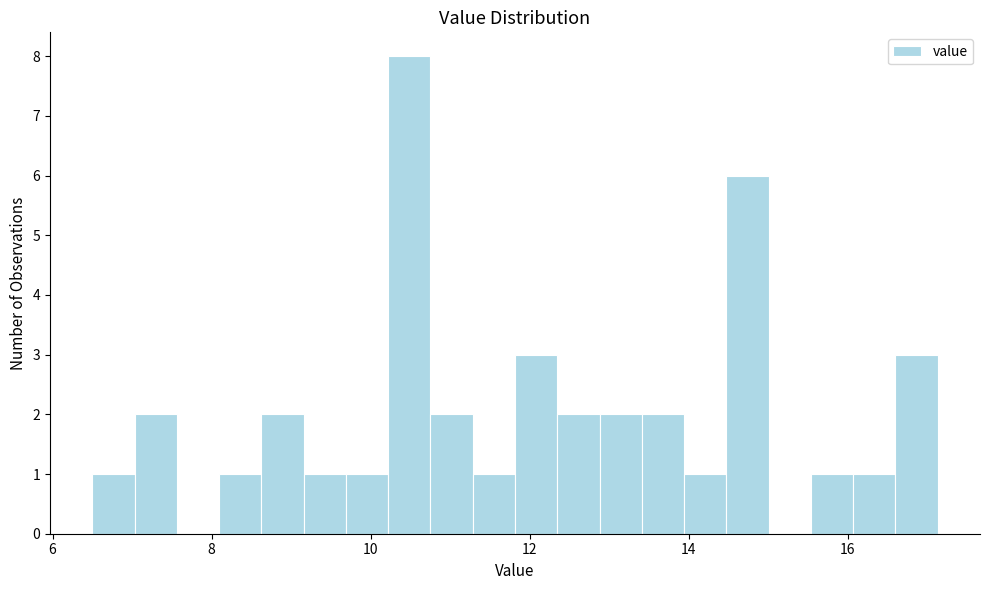

Read against the x-axis, roughly where is the centre of the tallest bar?

10.4